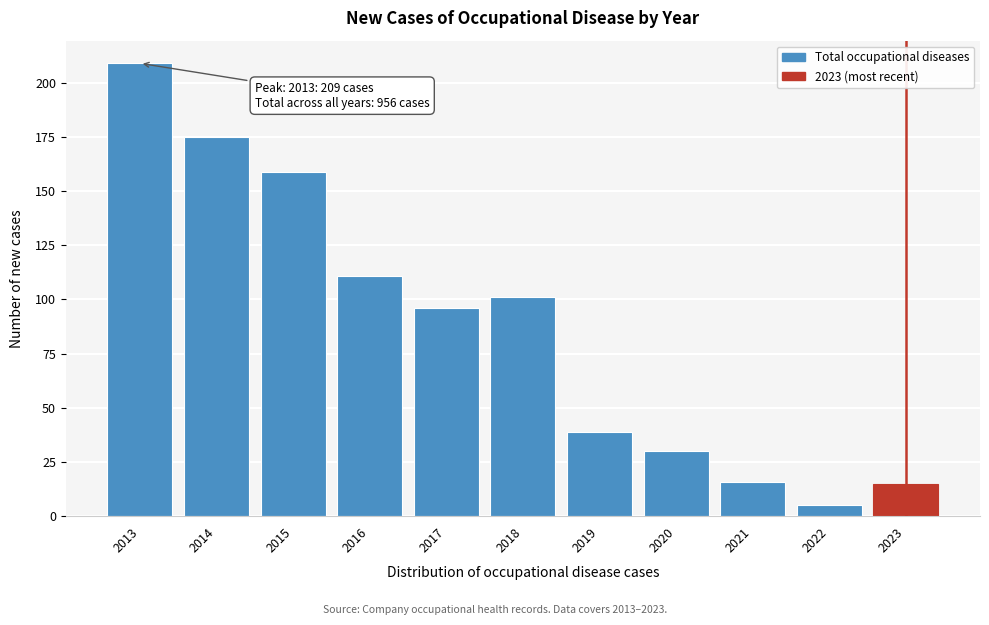

Reading left to right, transcribe all the data shown in this chart.

209	175	159	111	96	101	39	30	16	5	15